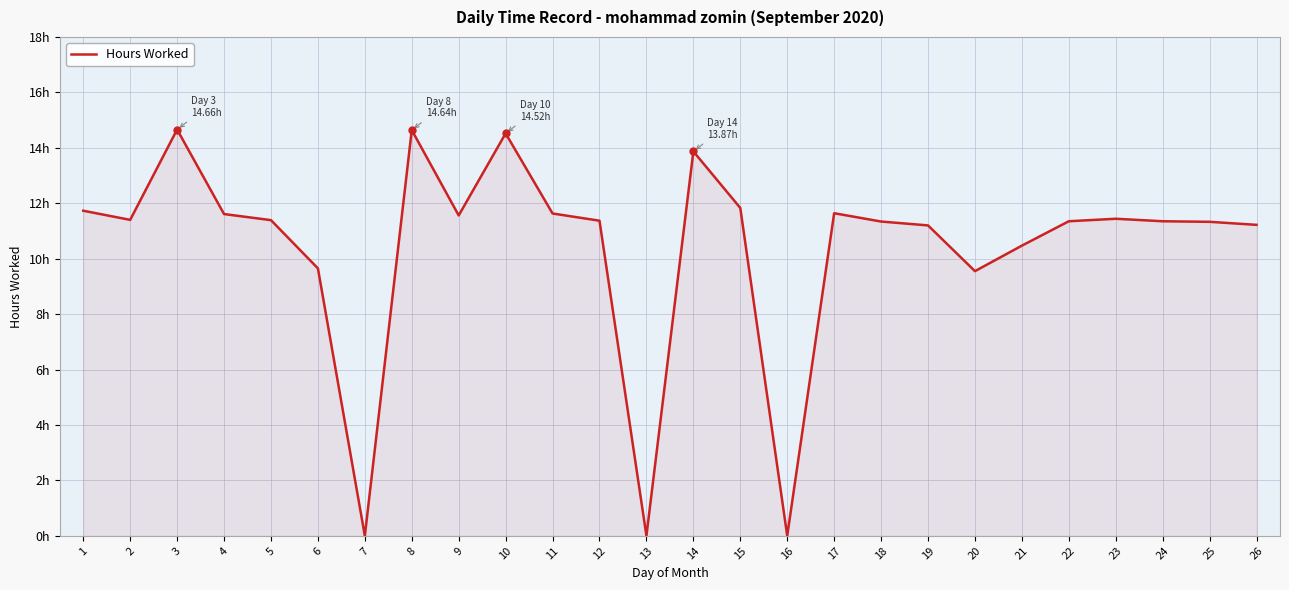

Does the chart have visible grid lines?

Yes